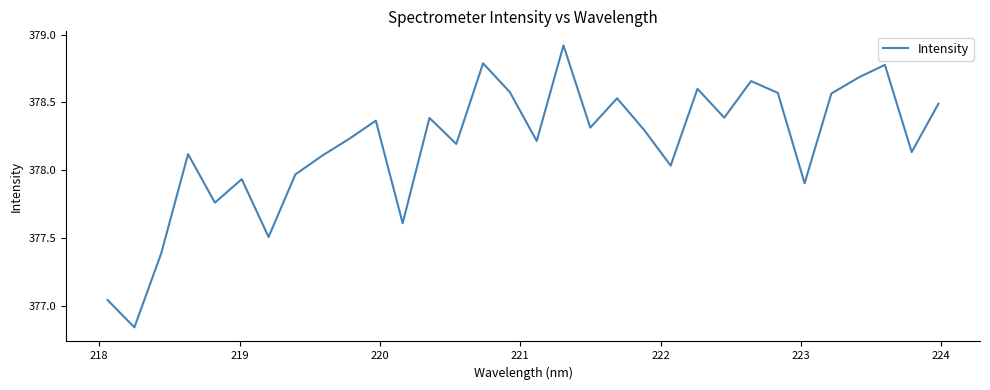

What is the difference between the maximum and minimum values?

2.1